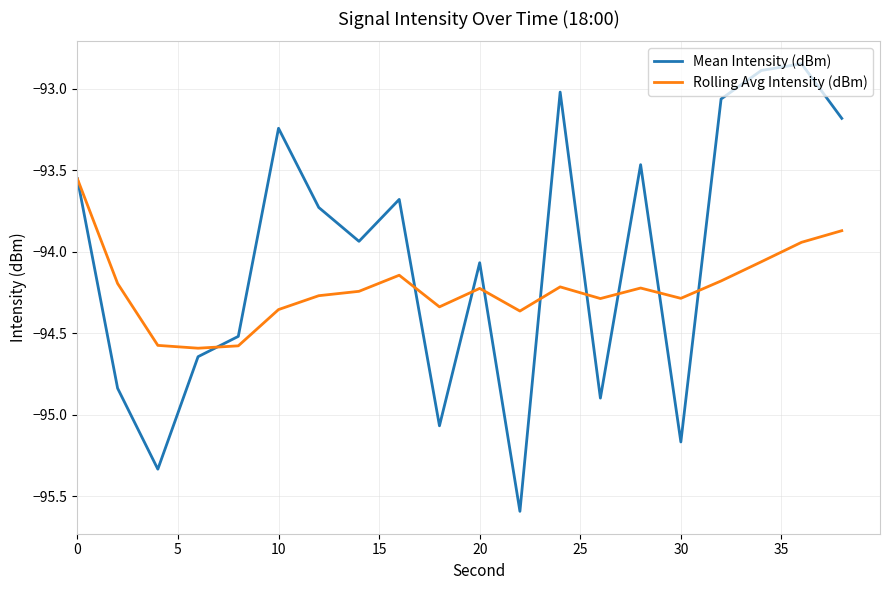

What is the minimum value shown in the chart?

-95.6